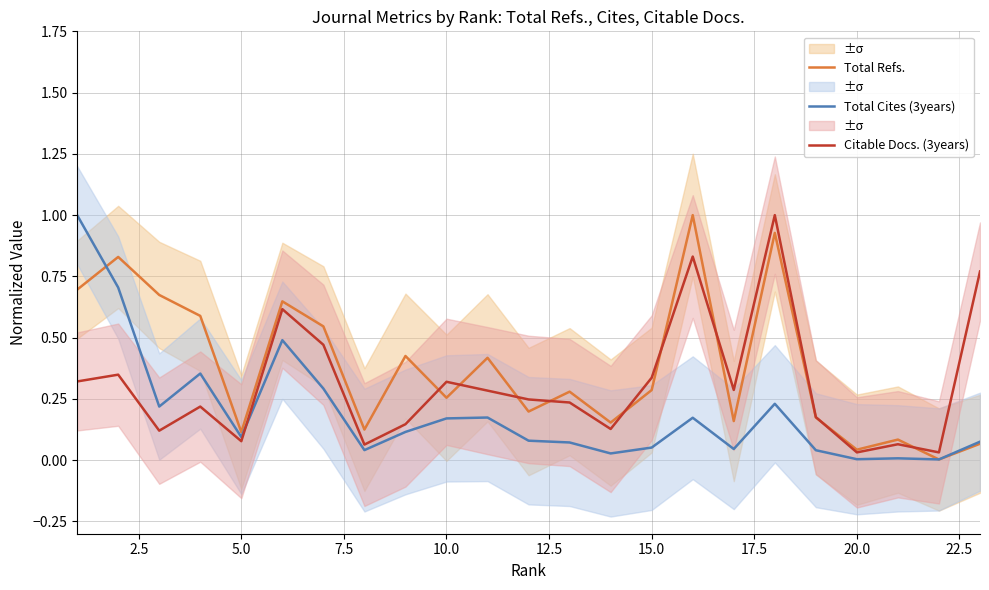

Is this an area chart (filled region under the line)?

No